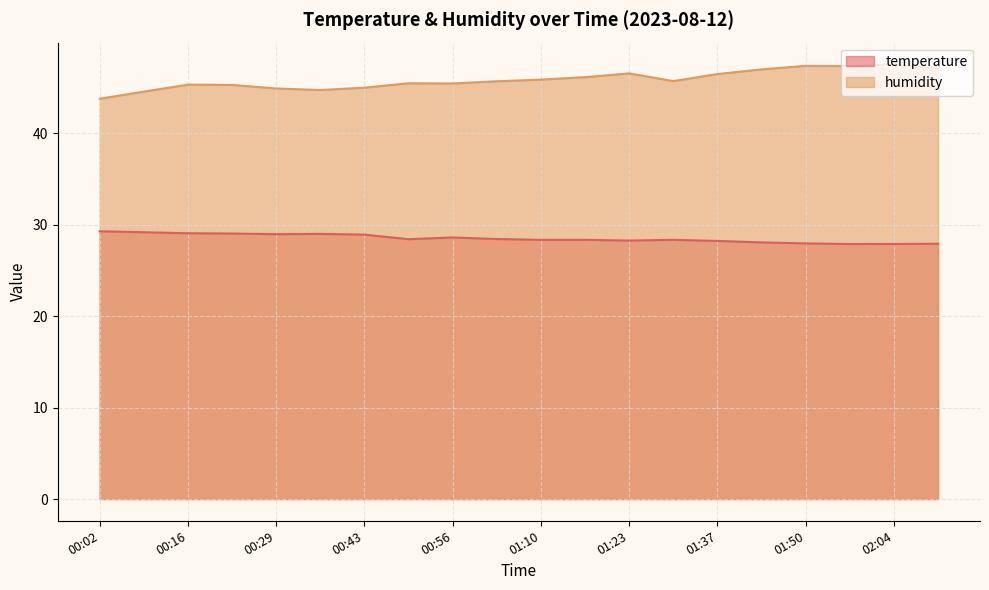

What is the label of the 2nd point from the right?

02:04